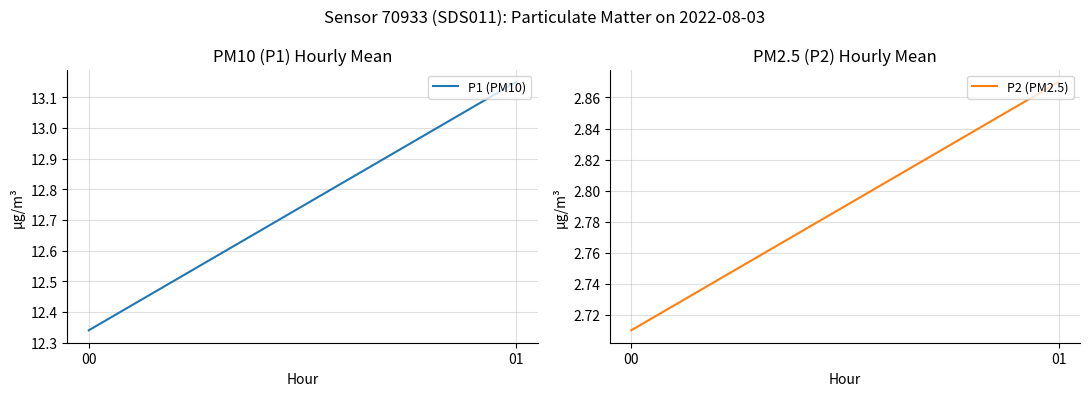

The P1 (PM10) series shows 13.2 at 01. True or false?

True